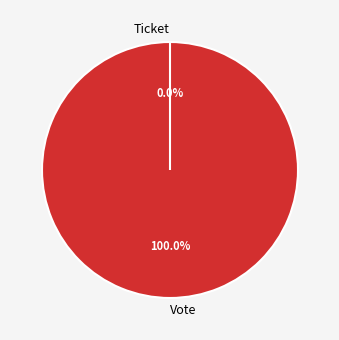

Count the number of slices in the pie.

2